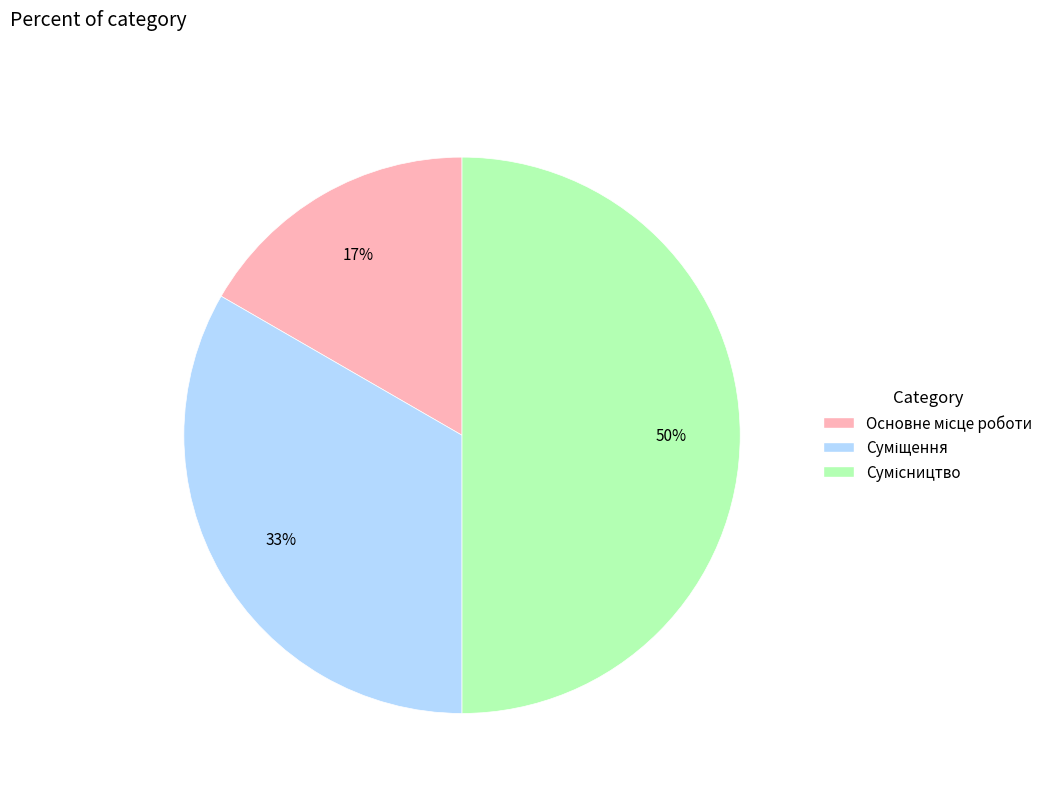

To the nearest percent, what is the average slice percentage?

33%